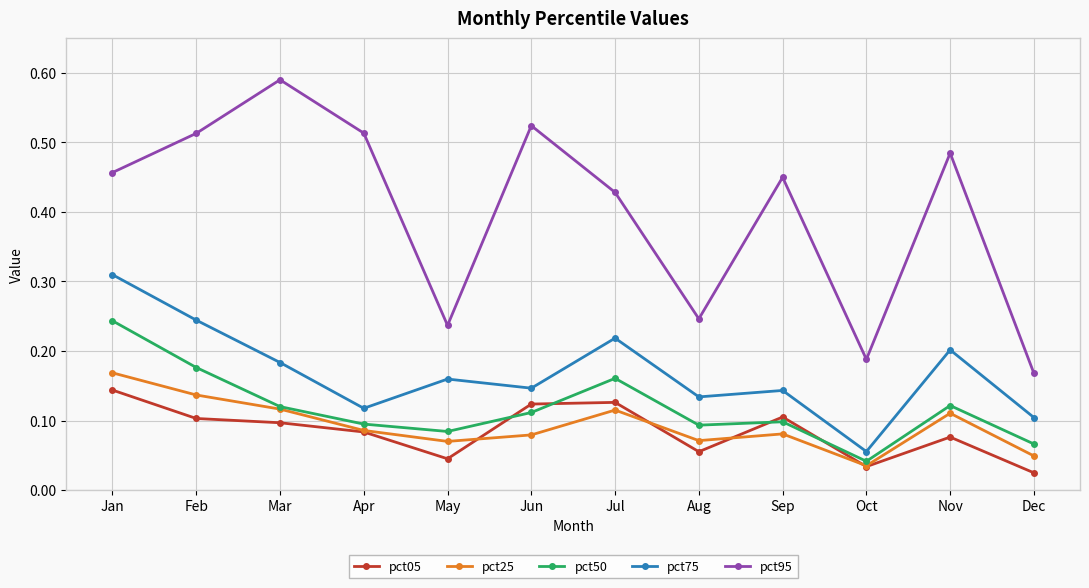

List the series in order of their peak value, highest first.

pct95, pct75, pct50, pct25, pct05